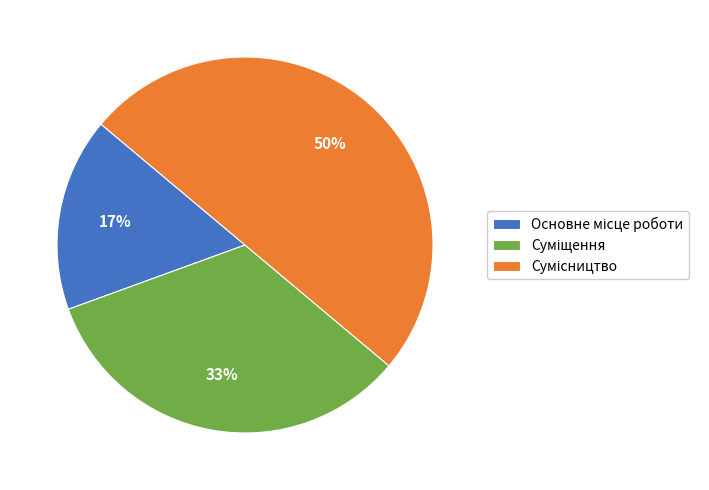

To the nearest percent, what is the average slice percentage?

33%